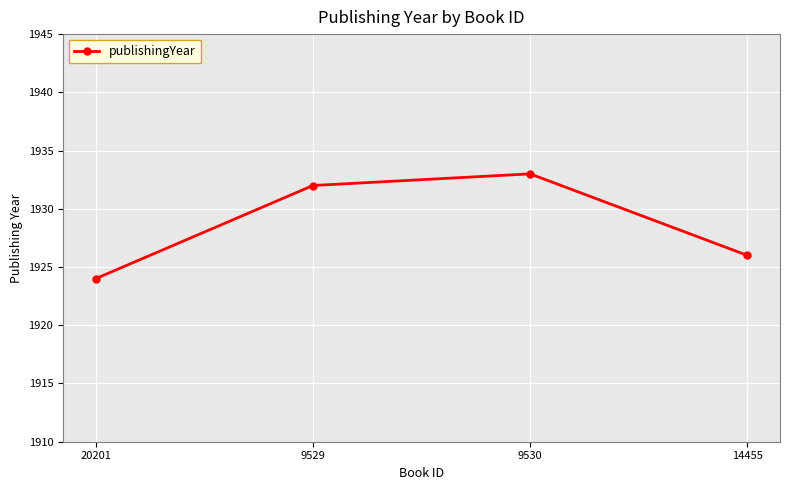

True or false: there are more than 1 points higher than both neighbors.

False